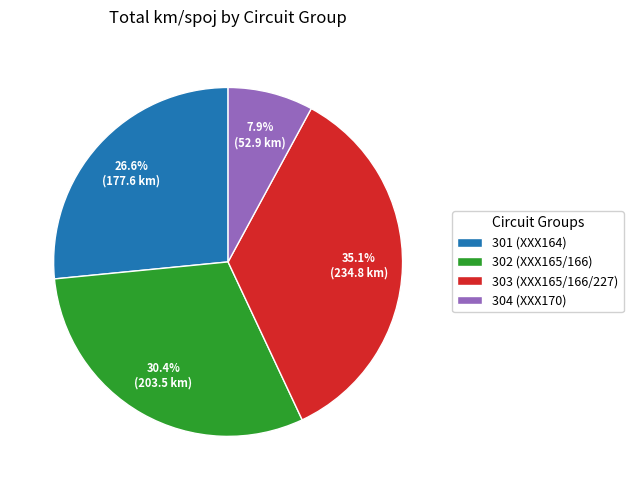

Does 303 (XXX165/166/227) account for over 50% of the chart?

No